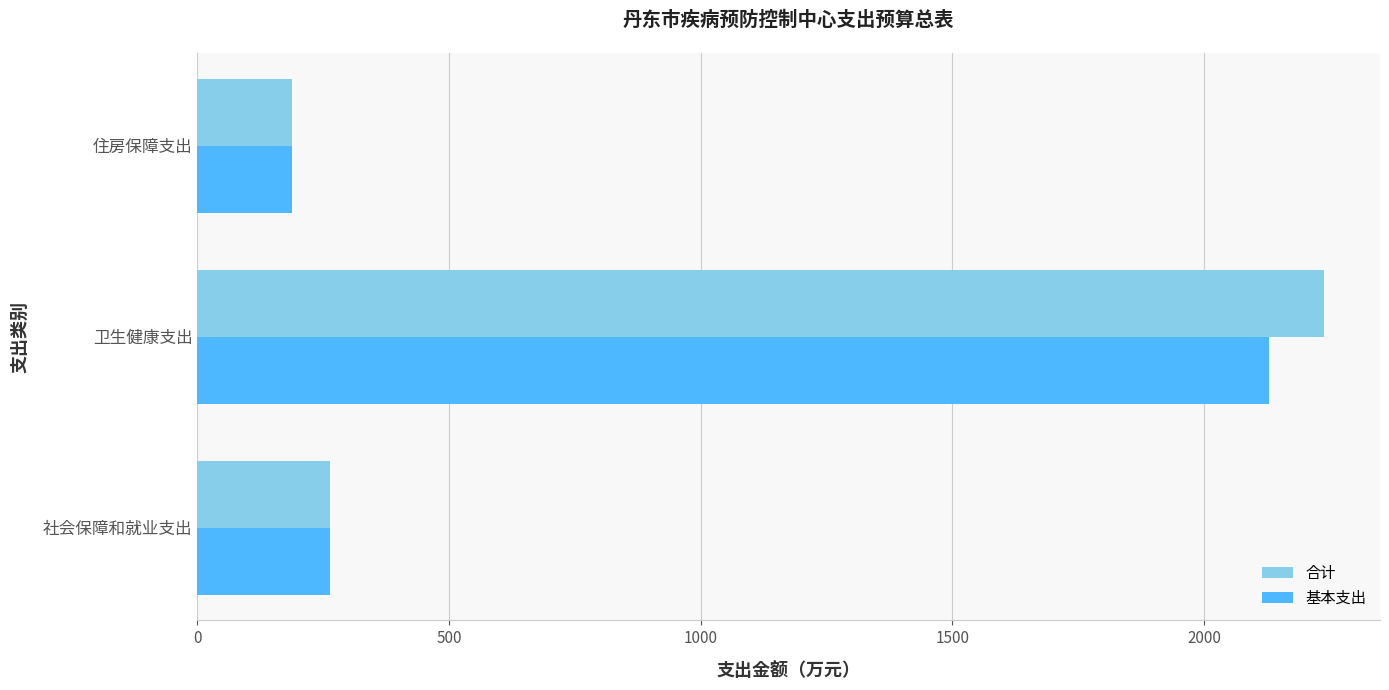

What is the difference between the maximum and minimum values in the 合计 series?

2049.3